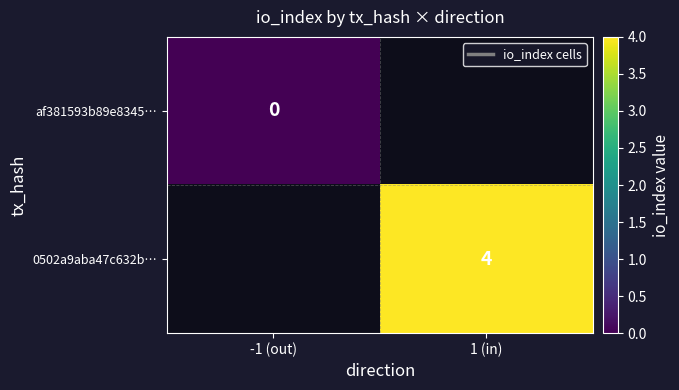

Which category has the highest value across all series?

1 (in)